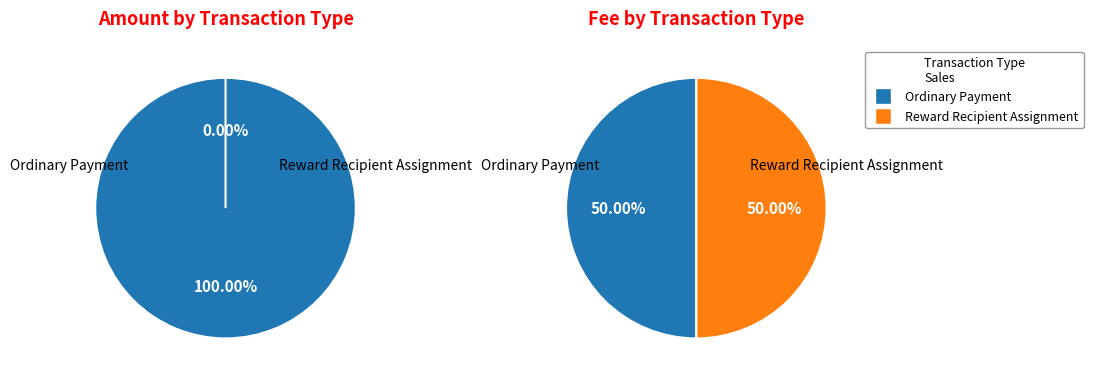

How many segments does this pie chart have?

2